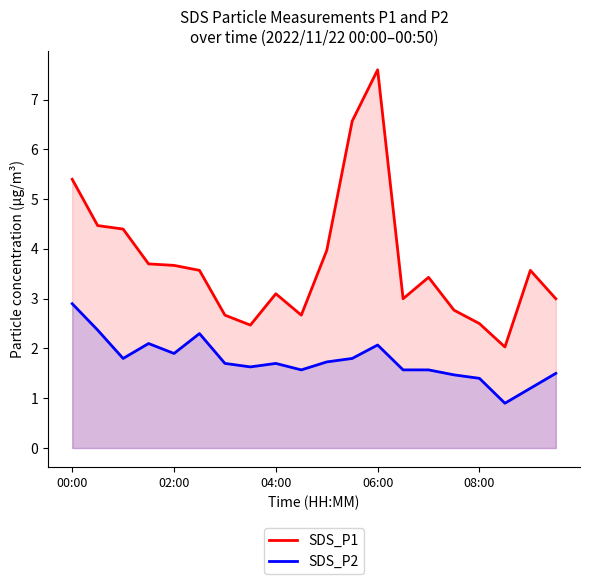

Reading right to left, transcribe all the data shown in this chart.

SDS_P1: 3.0	3.6	2.0	2.5	2.8	3.4	3.0	7.6	6.6	4.0	2.7	3.1	2.5	2.7	3.6	3.7	3.7	4.4	4.5	5.4
SDS_P2: 1.5	1.2	0.9	1.4	1.5	1.6	1.6	2.1	1.8	1.7	1.6	1.7	1.6	1.7	2.3	1.9	2.1	1.8	2.4	2.9